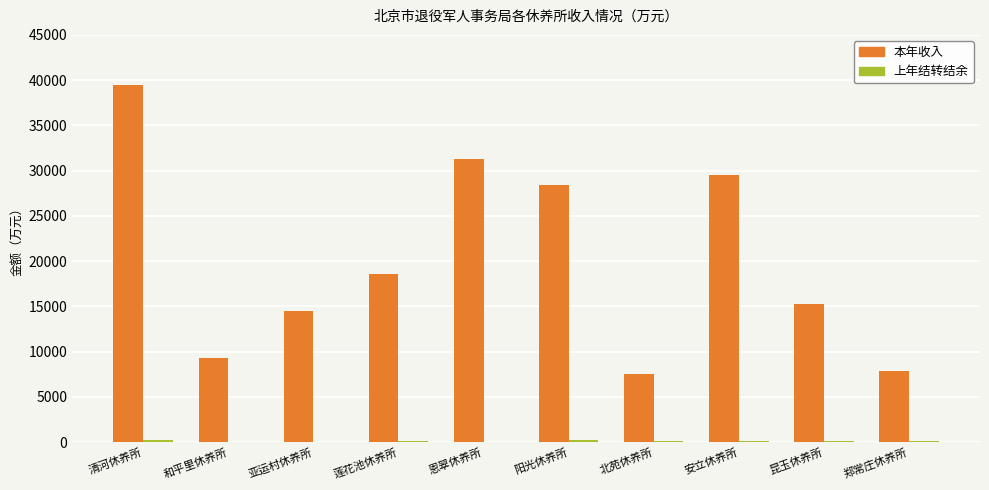

How many groups of bars are there?

10